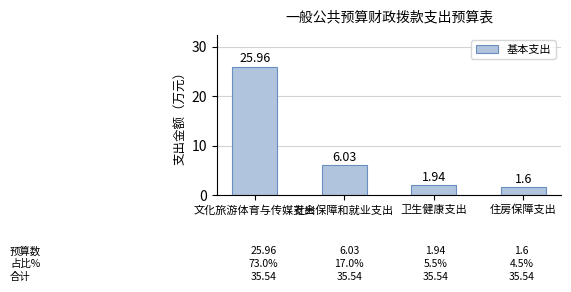

What is the sum of all values?

35.5